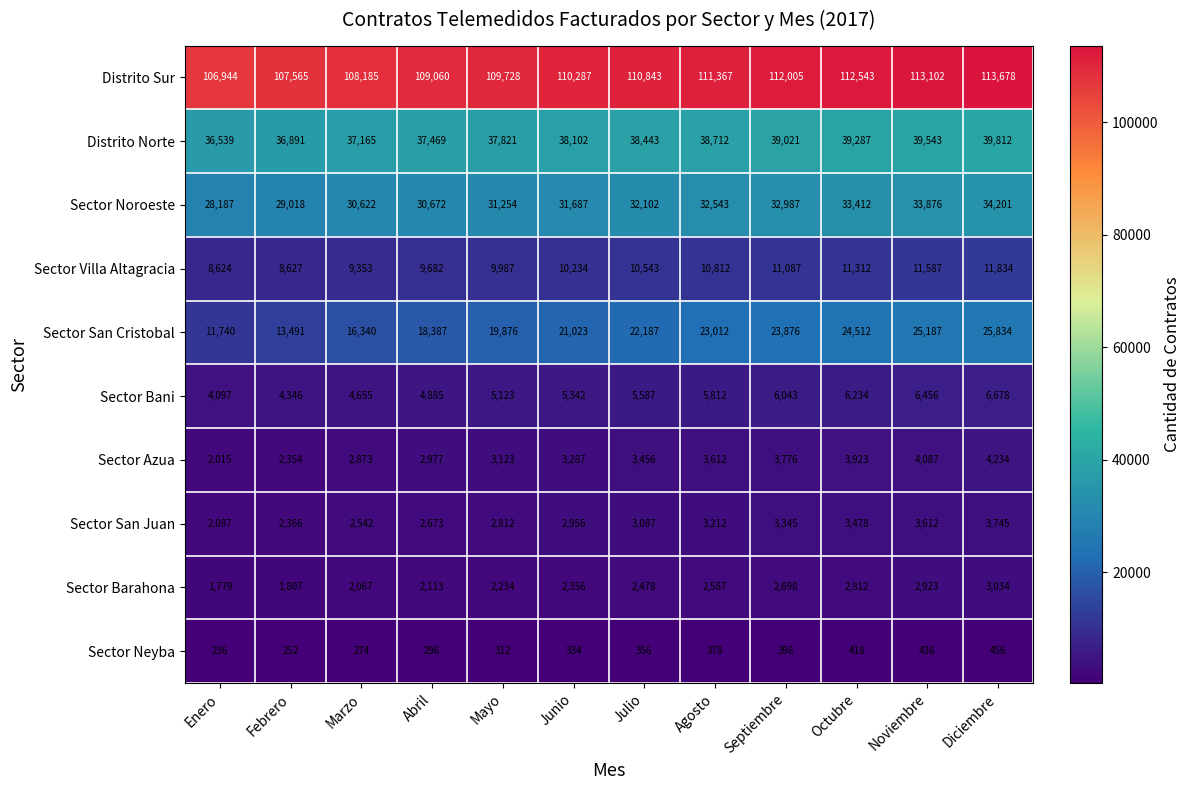

At Abril, list the series in order from smallest to largest.

Sector Neyba, Sector Barahona, Sector San Juan, Sector Azua, Sector Bani, Sector Villa Altagracia, Sector San Cristobal, Sector Noroeste, Distrito Norte, Distrito Sur